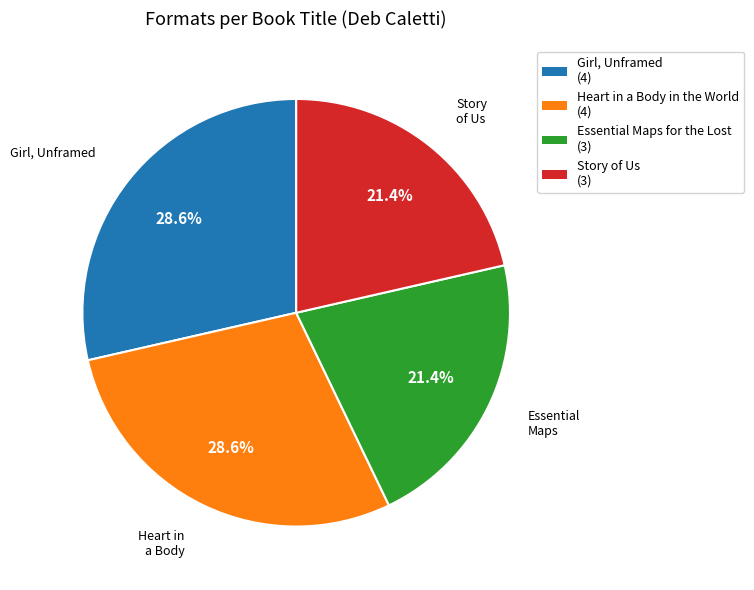

Is there a majority slice in this chart?

No